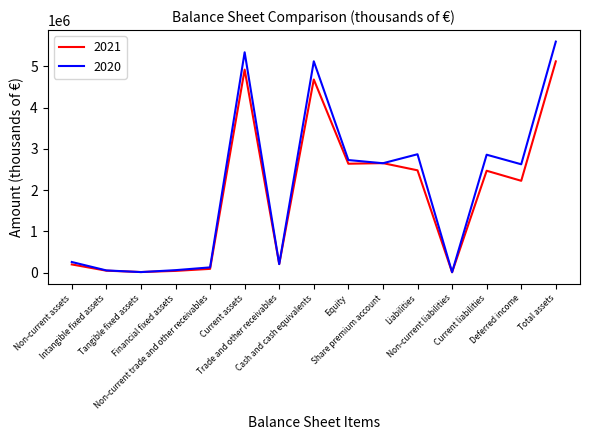

What position from the left is Cash and cash equivalents?

8